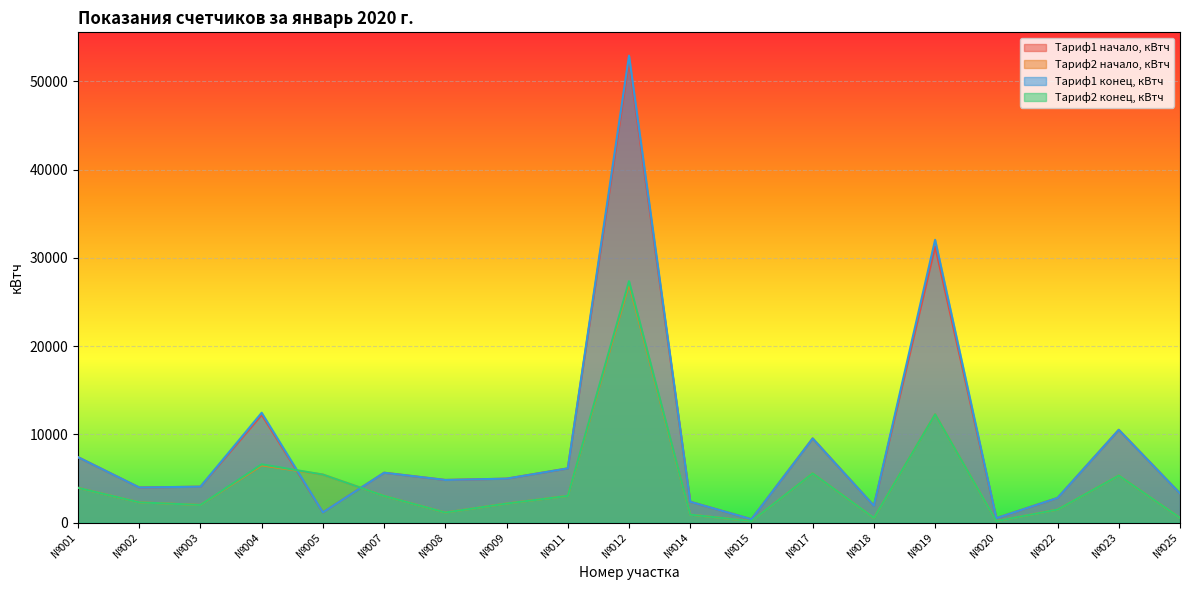

How many series are shown in this chart?

4